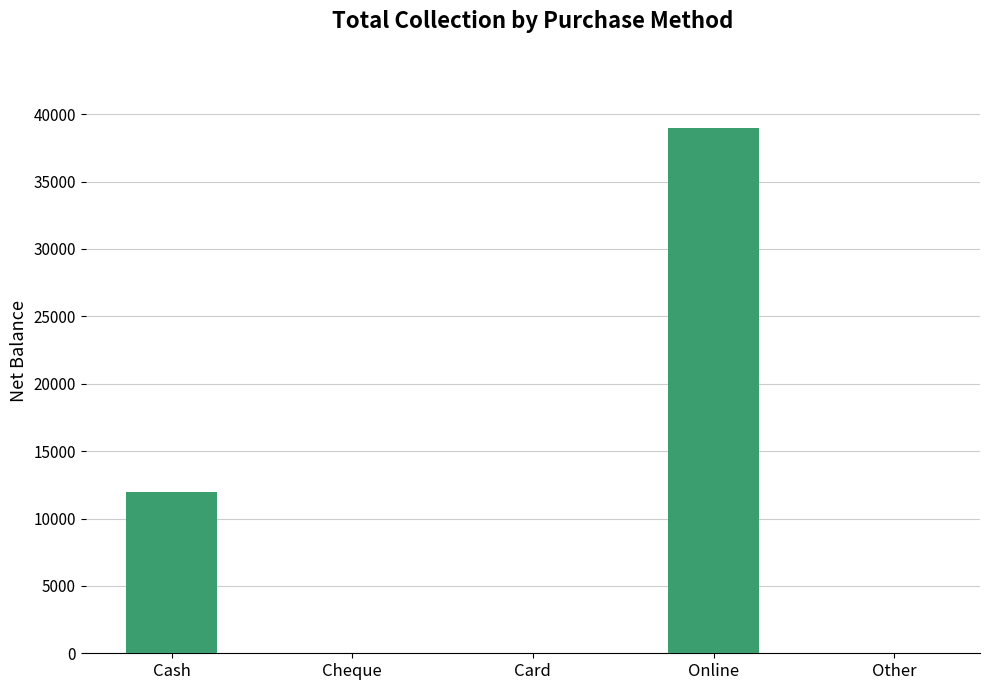

Between Online and Cash, which is larger?

Online